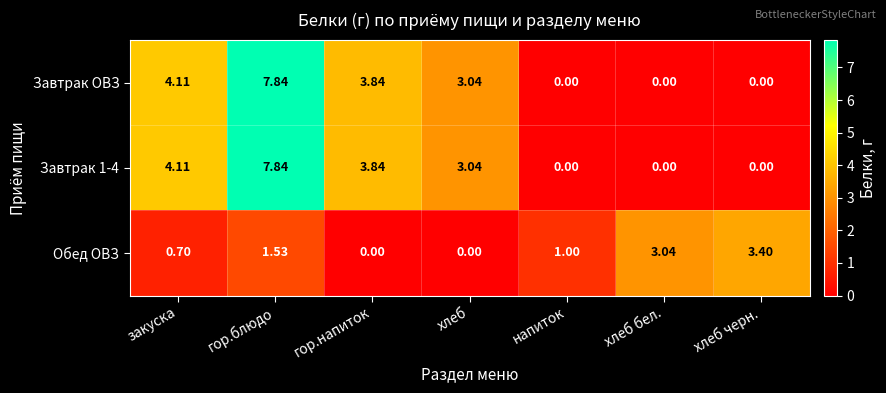

At which category is the sum across all series the highest?

гор.блюдо